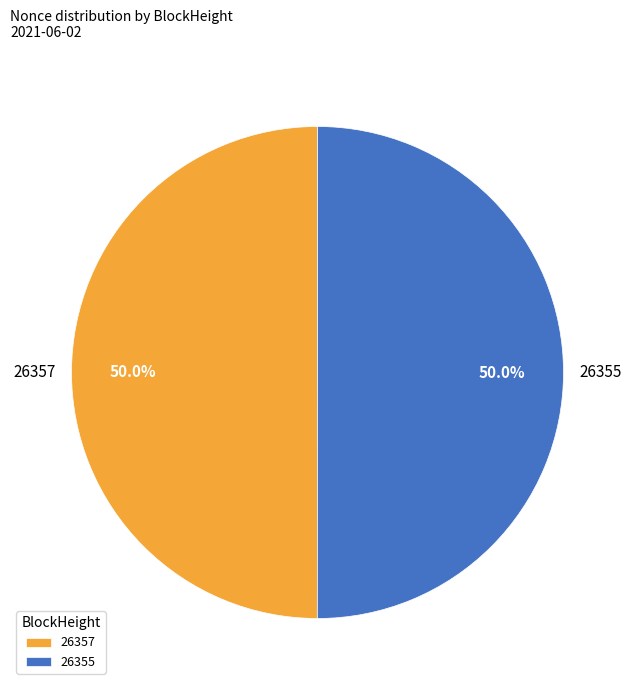

What is the ratio of the value at 26355 to the value at 26357?

1.0